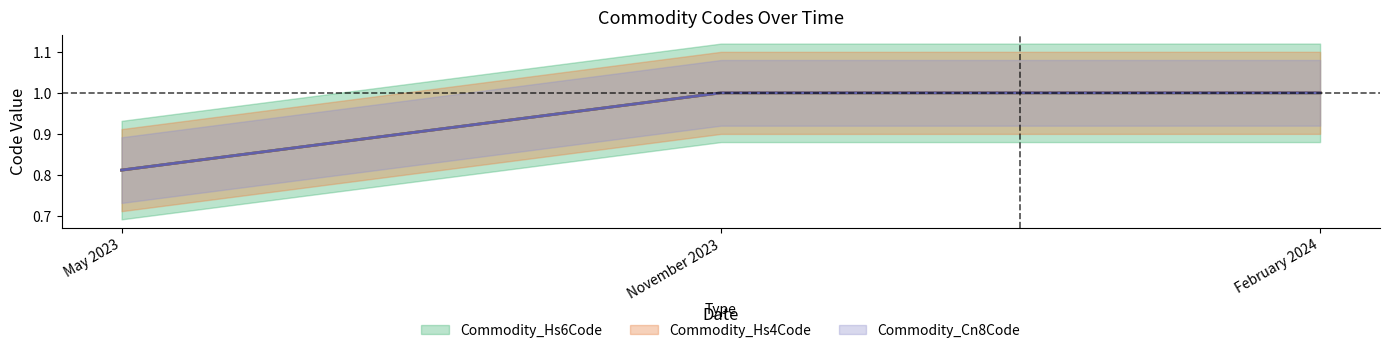

The value of Commodity_Hs4Code at May 2023 is 0.6. True or false?

False